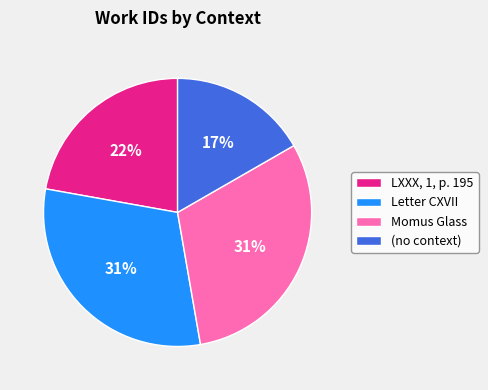

Which has a higher value, (no context) or Letter CXVII?

Letter CXVII